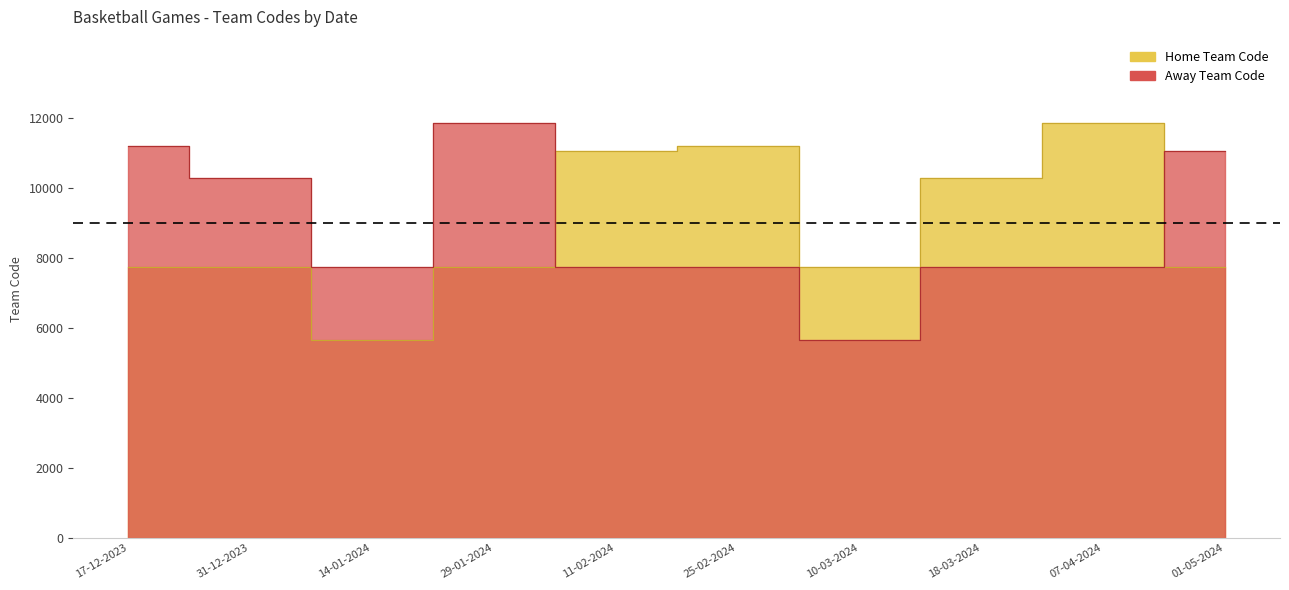

The value of Away Team Code at 31-12-2023 is 10284. True or false?

True